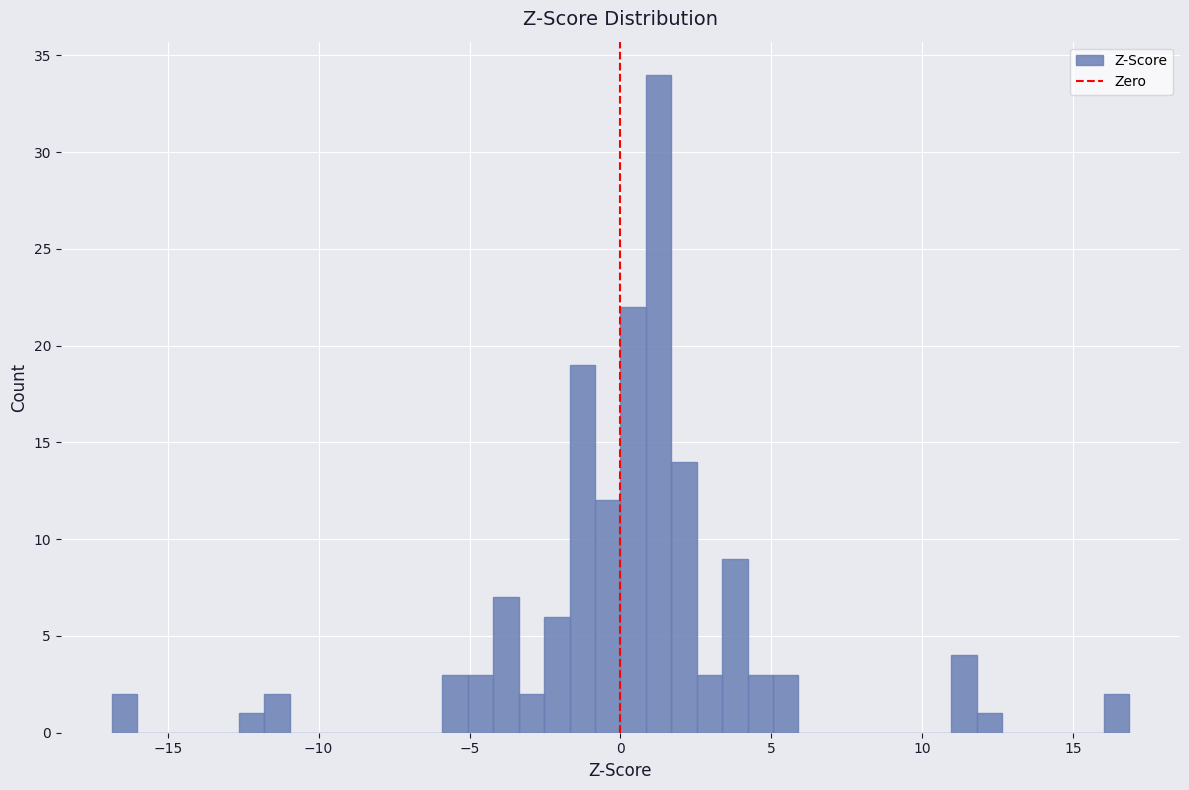

Around what value on the x-axis is the tallest bar? Give the approximate position of its centre, as read against the axis.

1.5